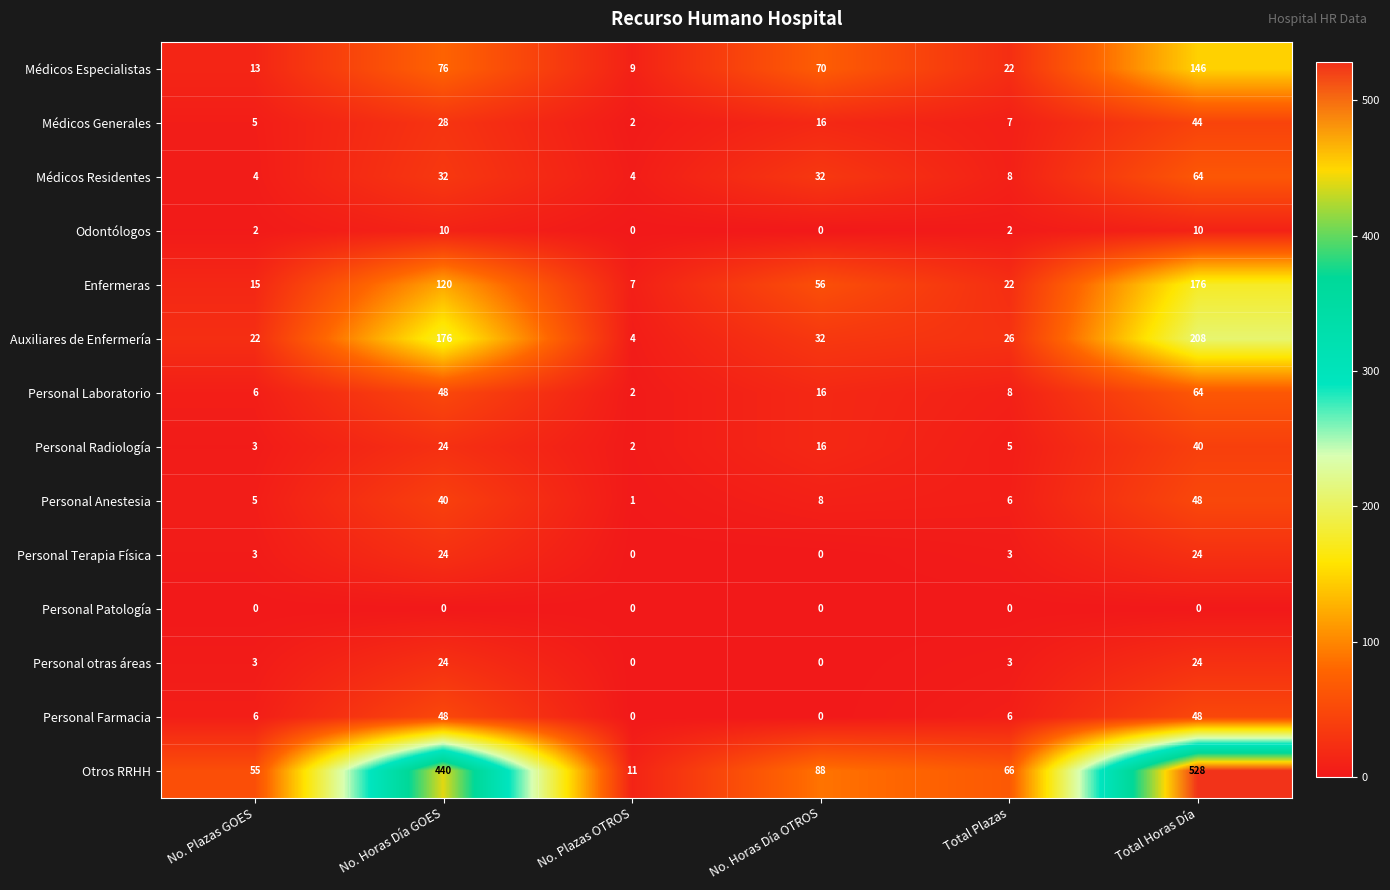

How many data points does each series have?

6